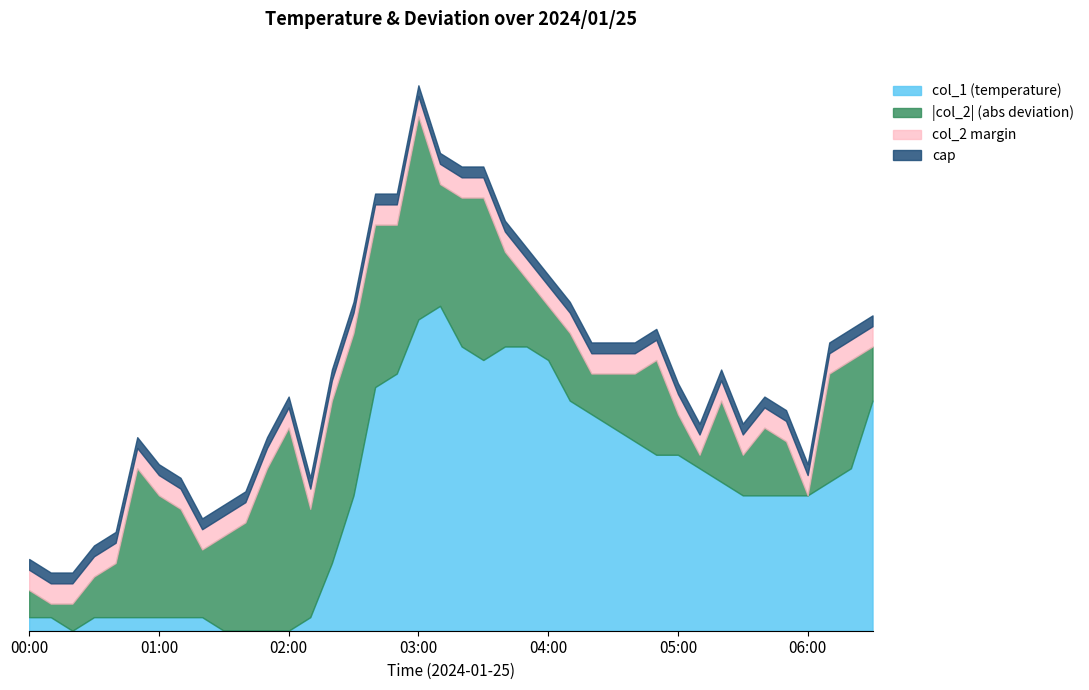

Between 01:40 and 02:00, which series saw the biggest shift?

col_2